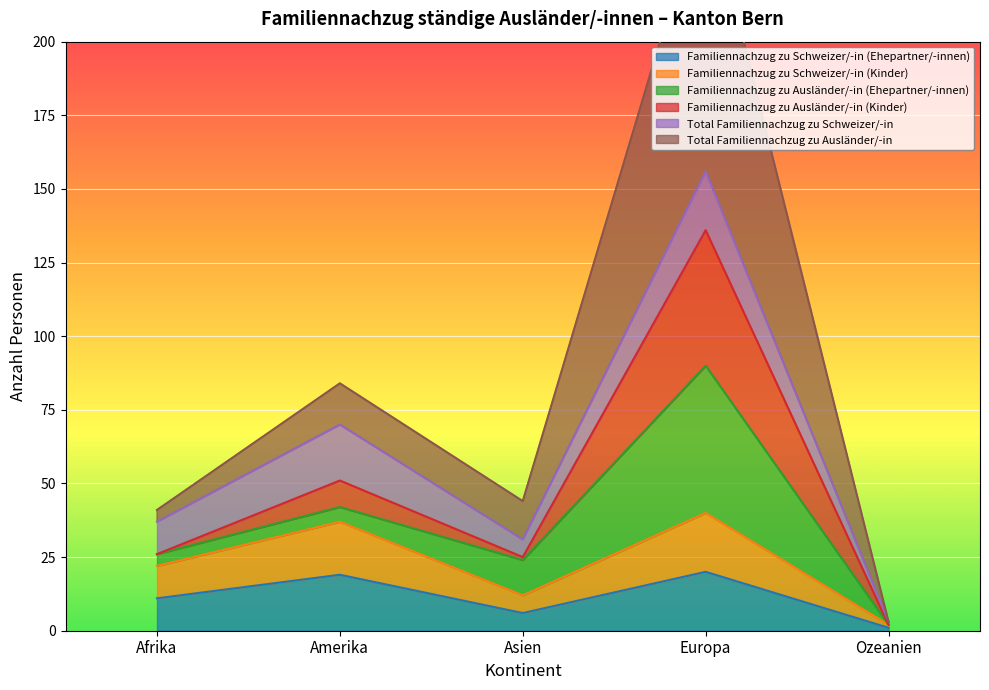

What is the sum of the Familiennachzug zu Schweizer/-in (Ehepartner/-innen) values at Afrika and Europa?

31